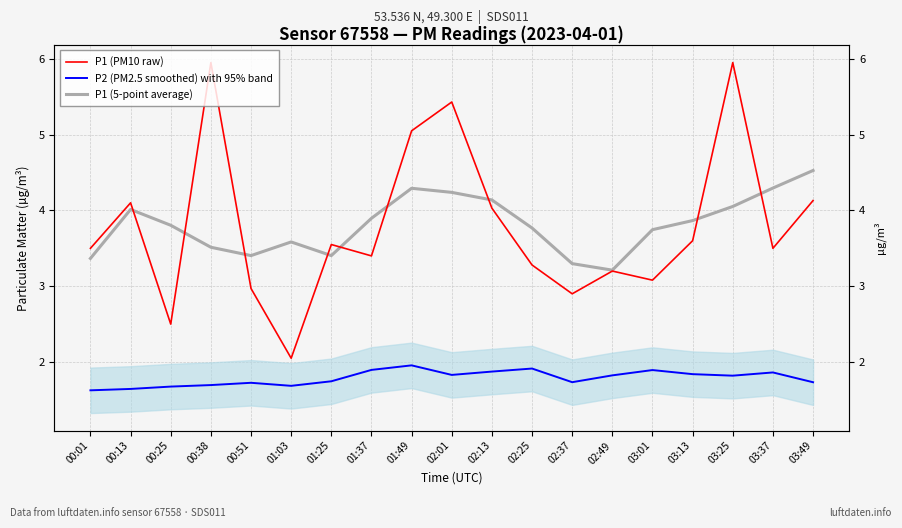

Which has a higher value, 03:13 or 03:25?

03:25